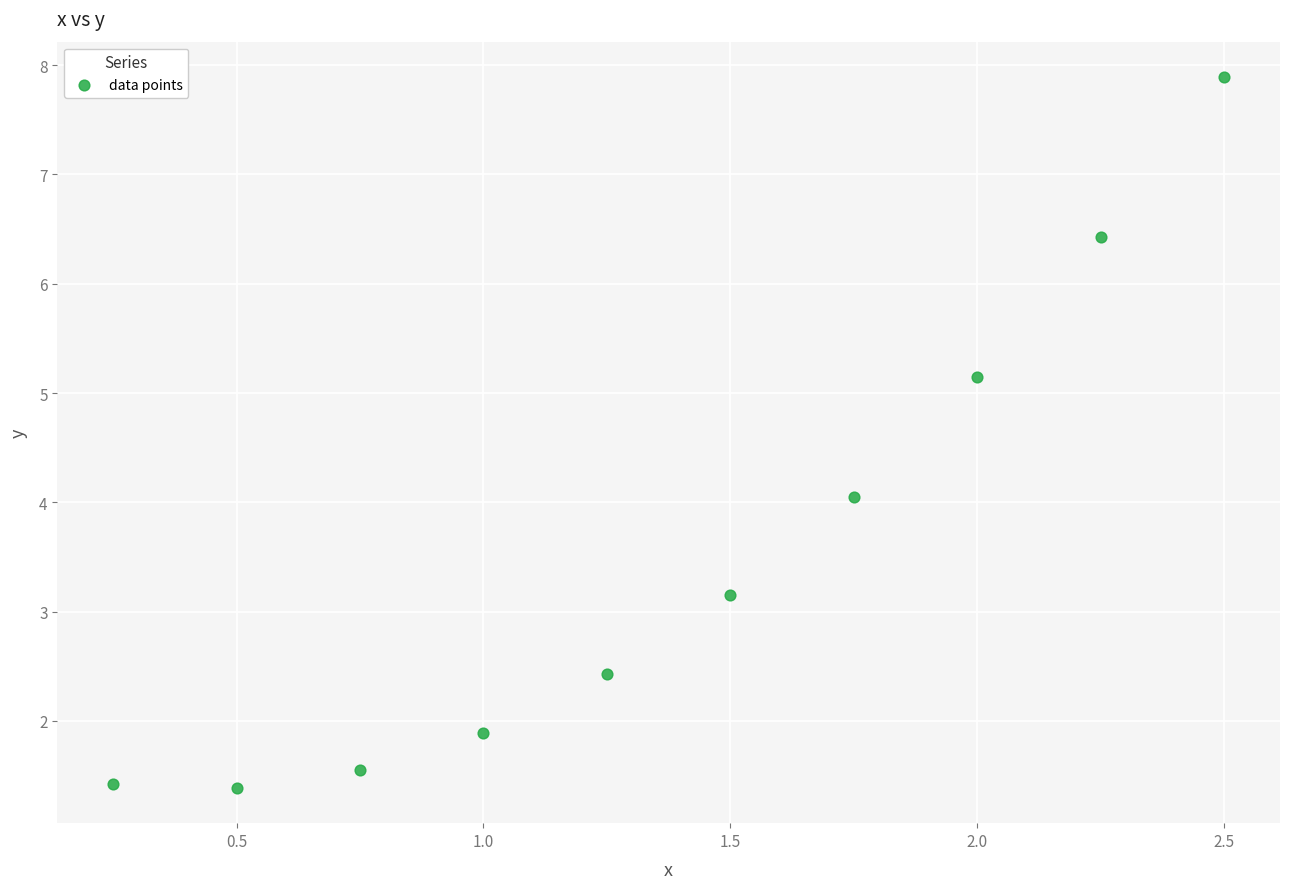

What is the average X value?

1.4